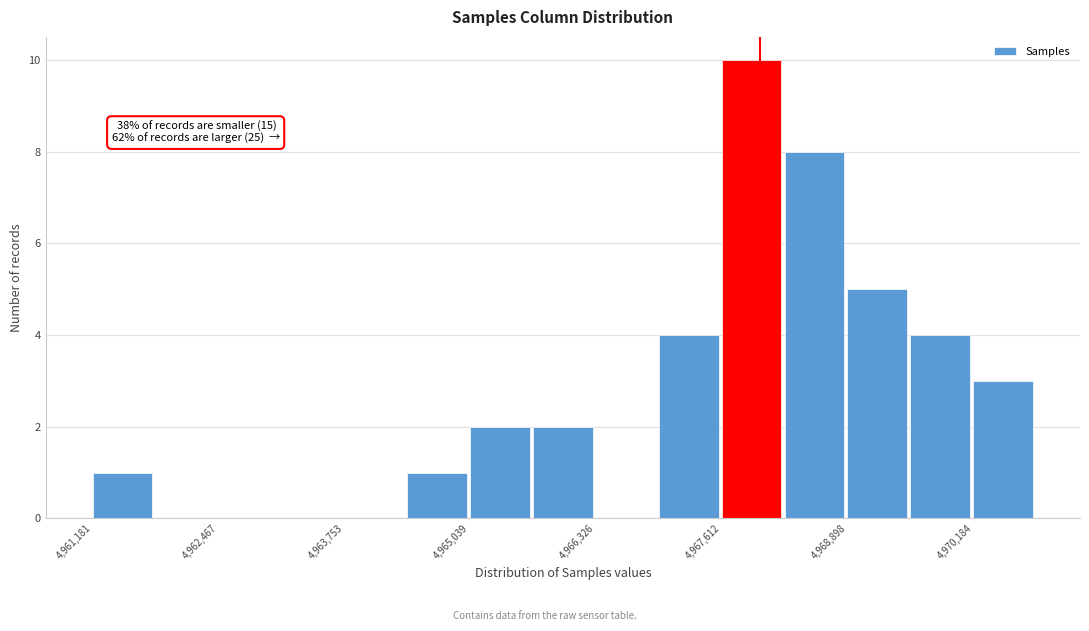

Around what value on the x-axis is the tallest bar? Give the approximate position of its centre, as read against the axis.

4968000